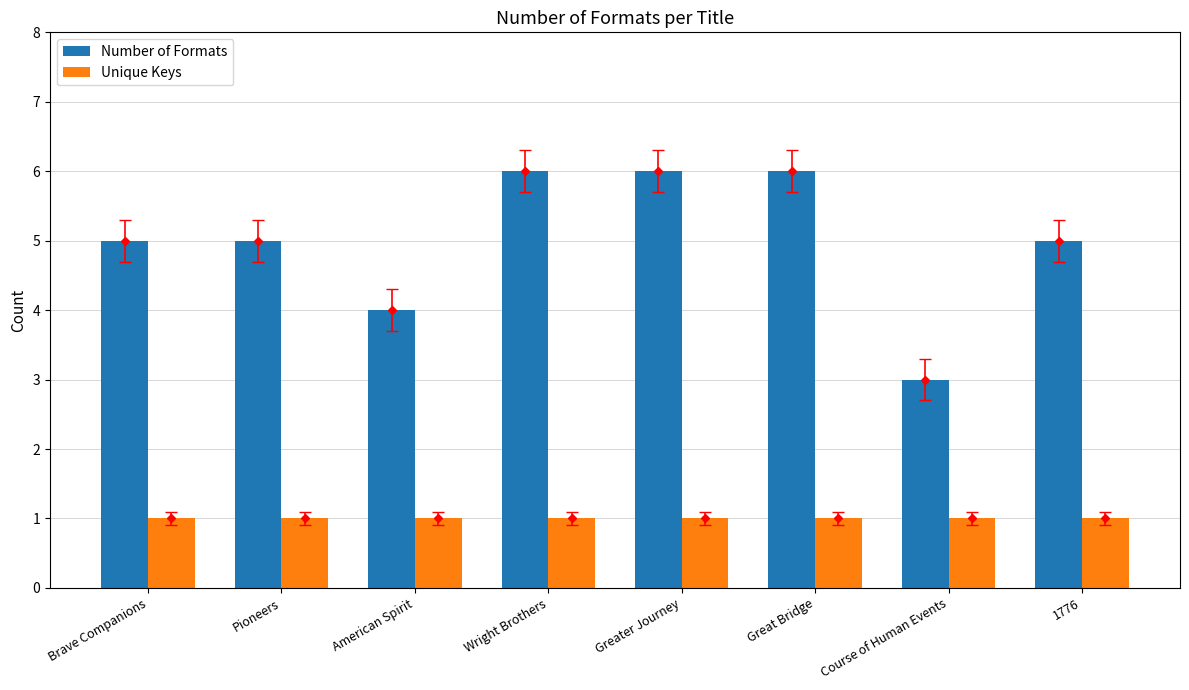

The Unique Keys series shows 2 at Pioneers. True or false?

False